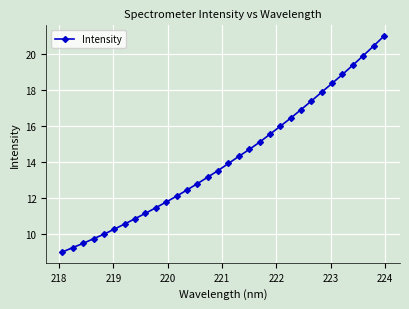

True or false: there are more than 2 points higher than both neighbors.

False